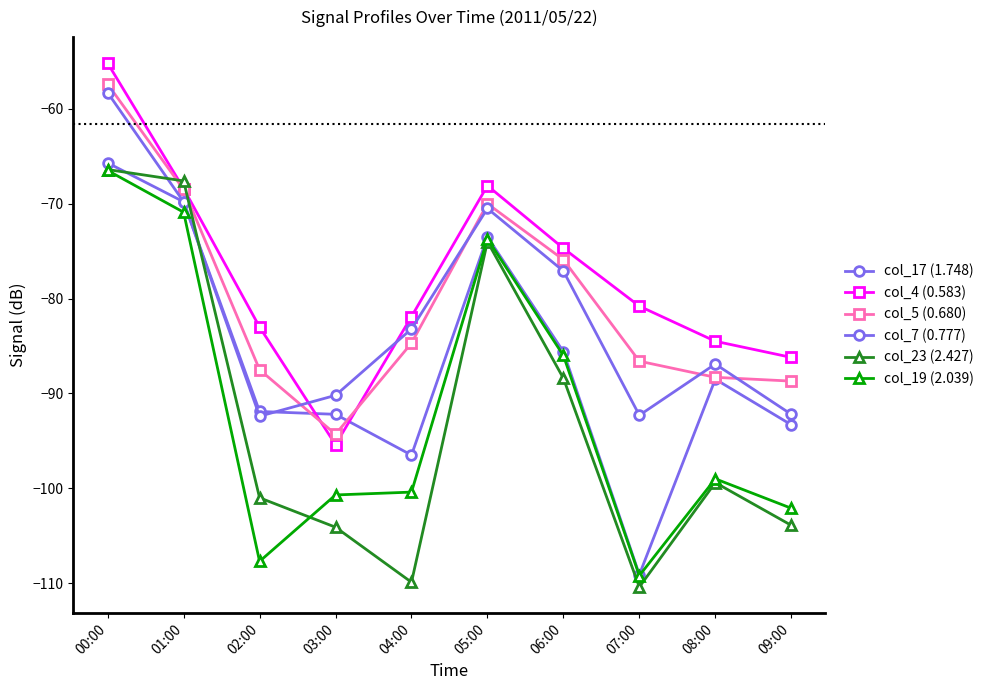

Does the chart have visible grid lines?

No